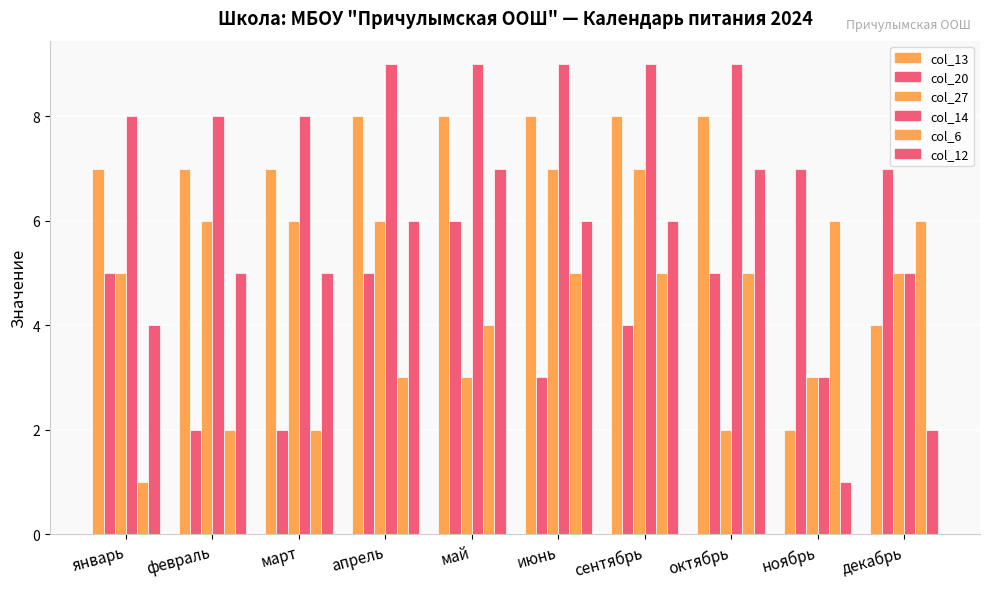

What is the difference between the second highest and second lowest values in the col_13 series?

4